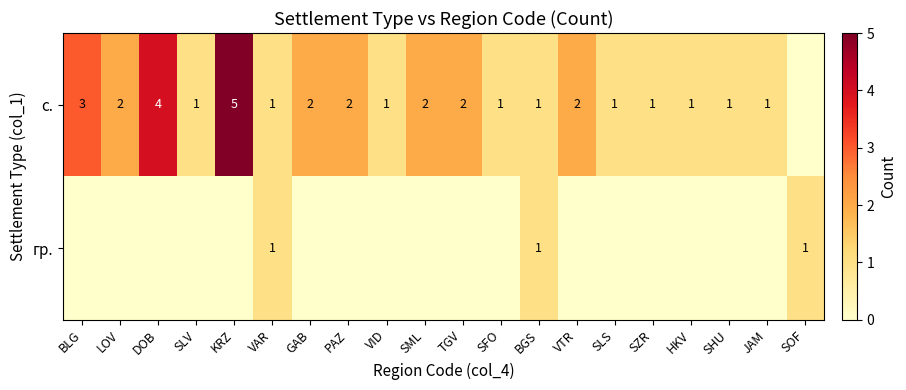

Is it true that с. equals 1 at VTR?

False